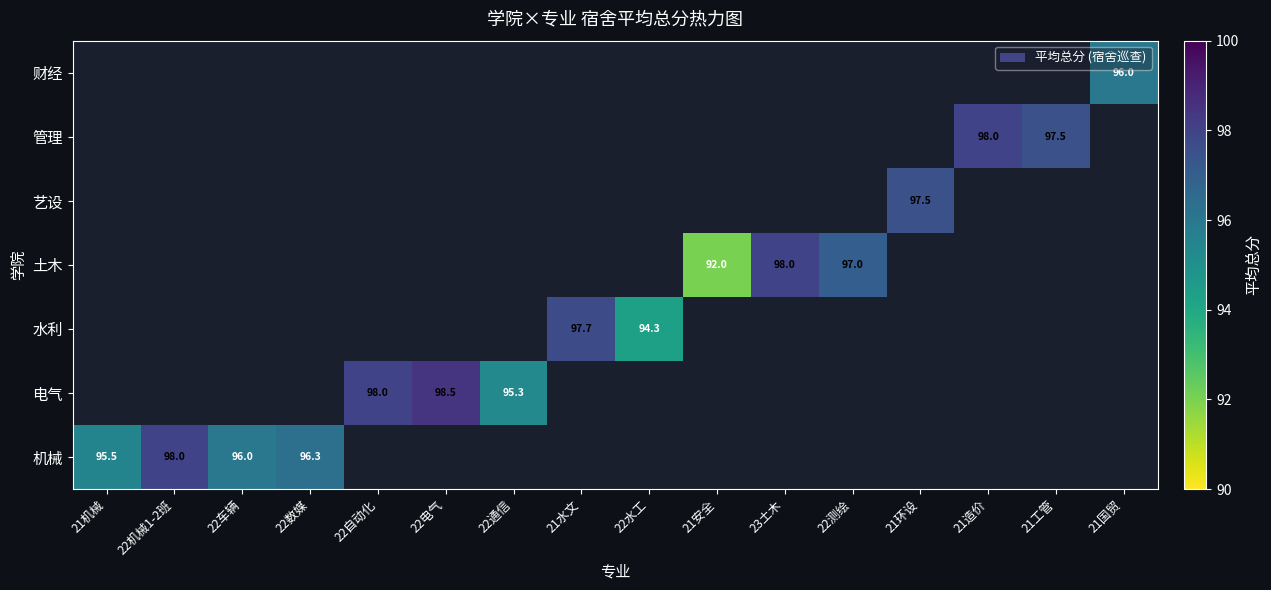

What is the minimum value shown in the chart?

92.0